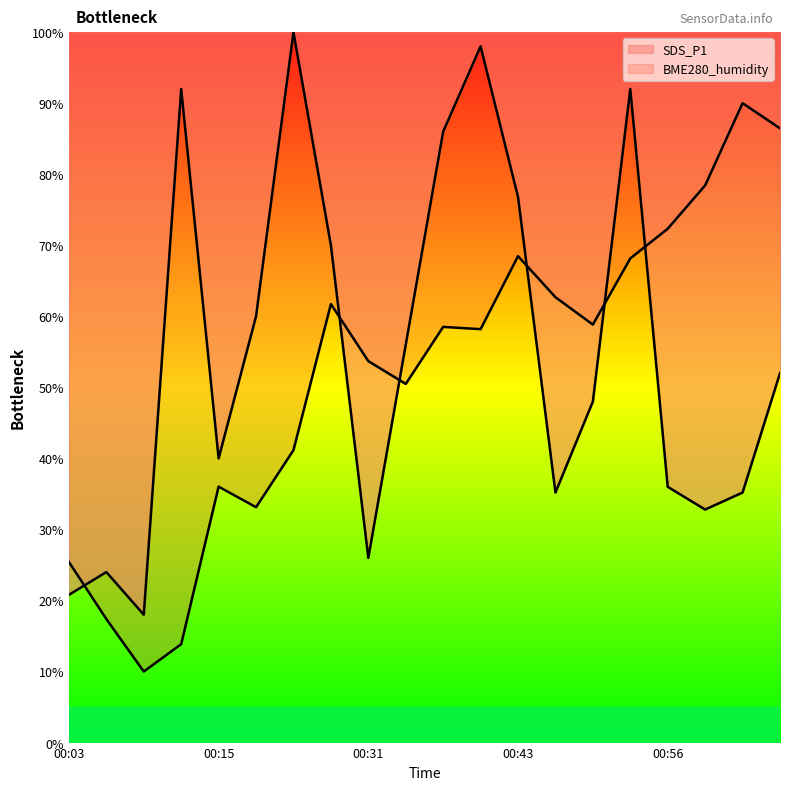

The SDS_P1 series shows 14.7 at 00:47. True or false?

False